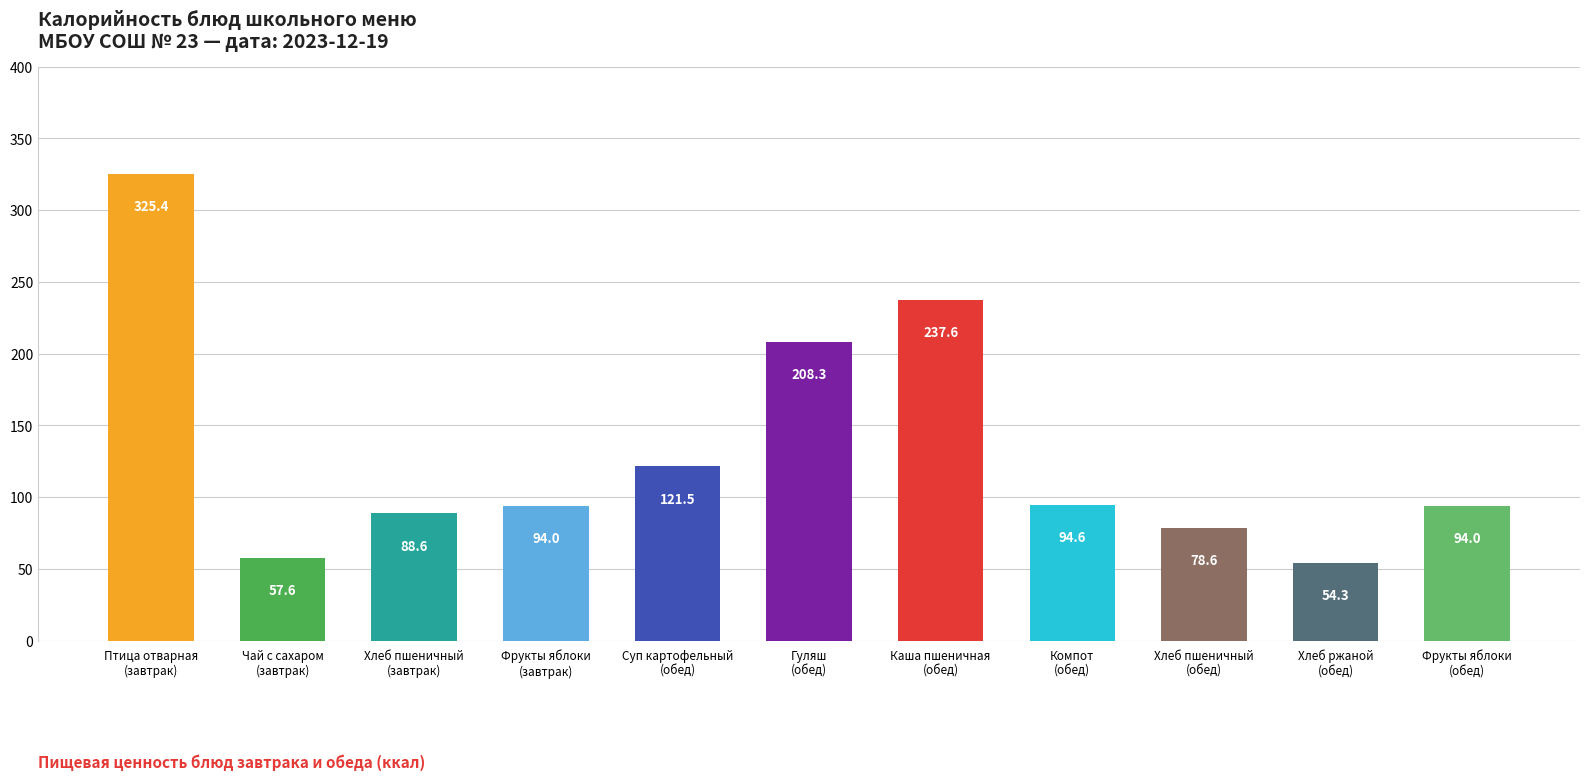

What is the smallest value displayed?

54.3